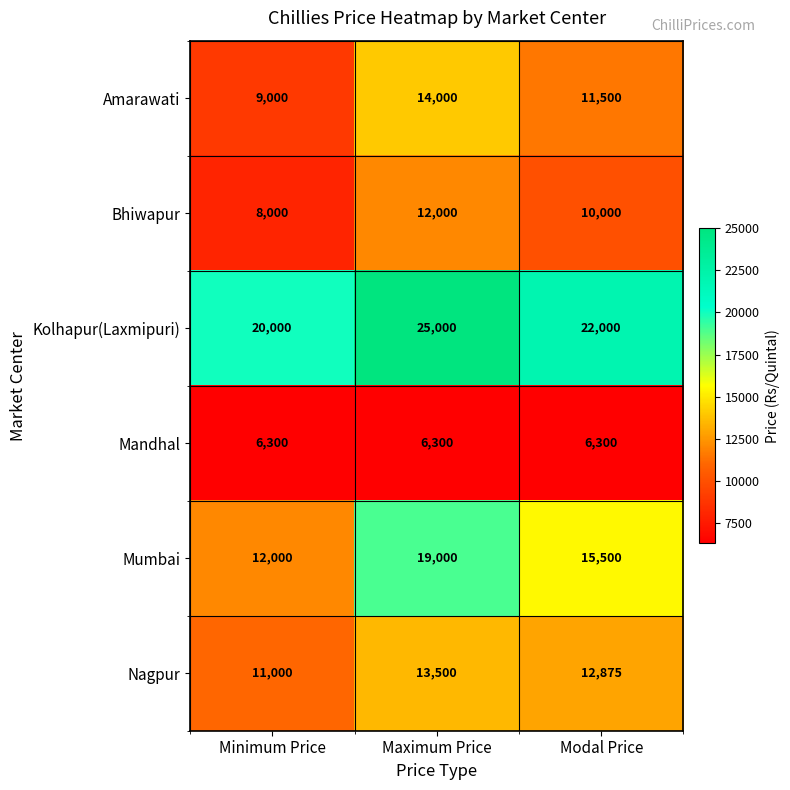

List the labels in order of Nagpur value, smallest first.

Minimum Price, Modal Price, Maximum Price